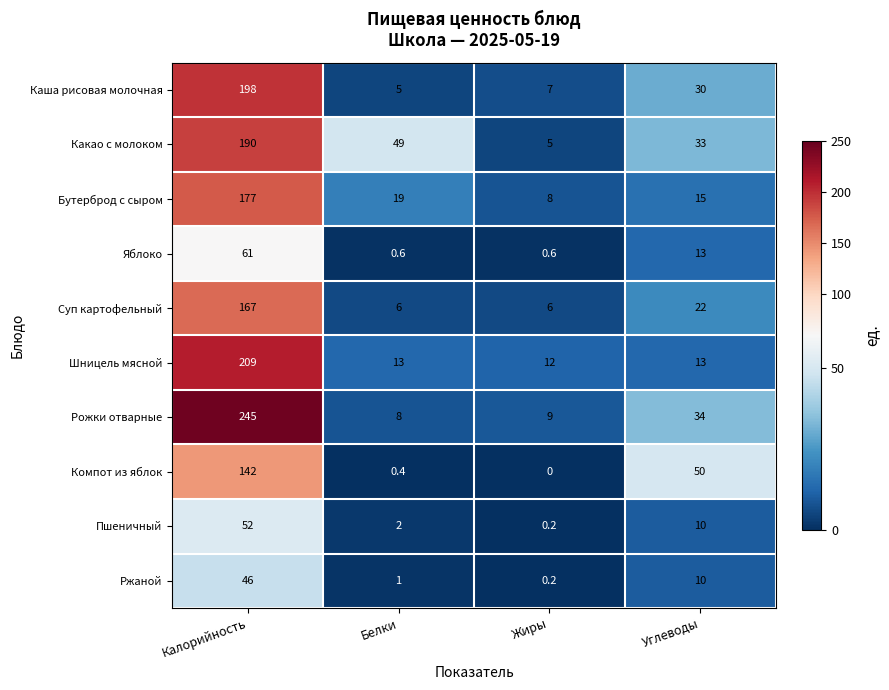

True or false: Шницель мясной has a value of 209.0 at Калорийность.

True